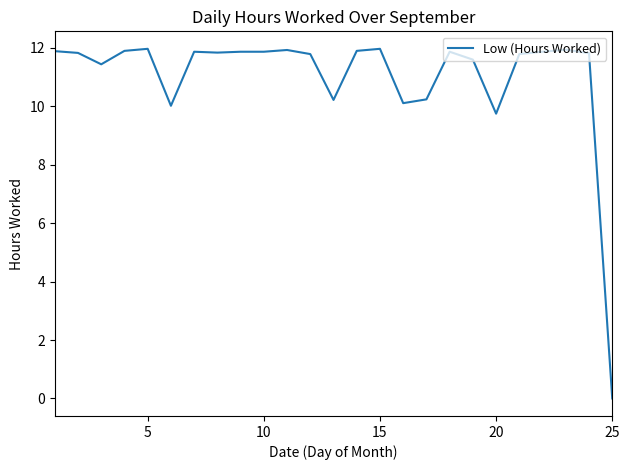

What is the difference between the maximum and minimum values?

12.0